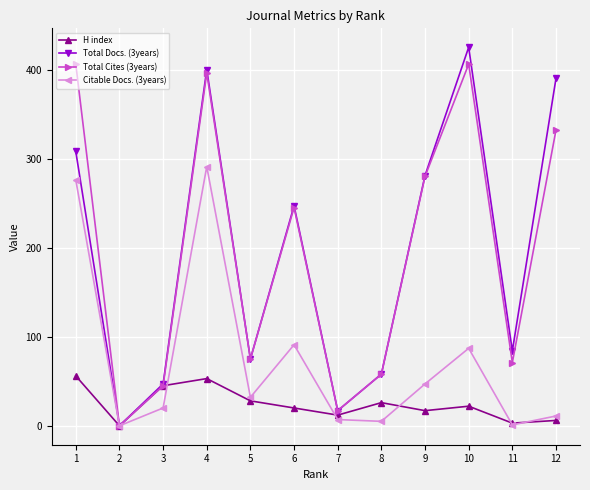

Rank the categories by Total Docs. (3years) value from highest to lowest.

10, 4, 12, 1, 9, 6, 11, 5, 8, 3, 7, 2